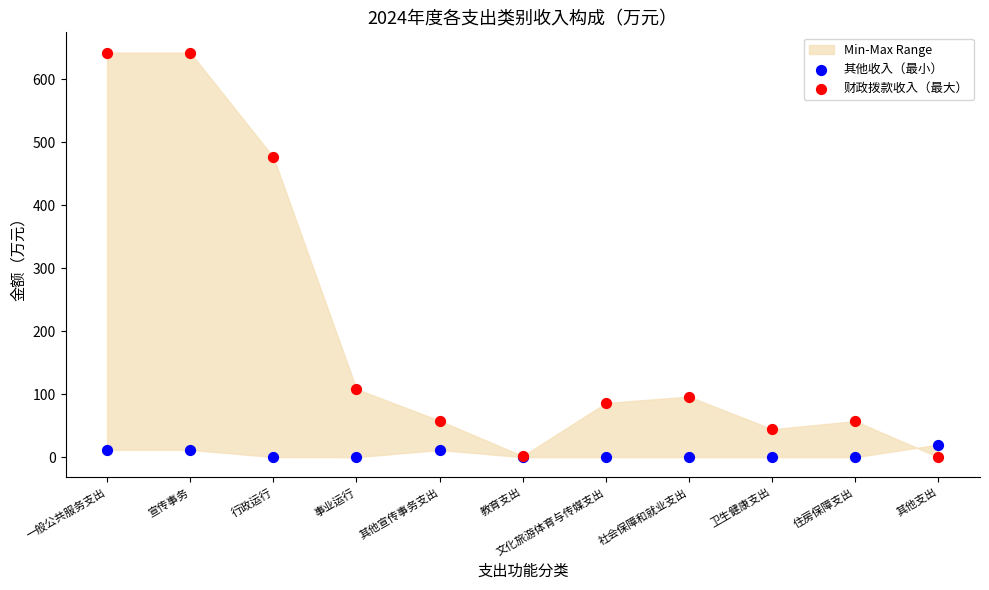

Which series has the largest Y range (max minus min)?

财政拨款收入（最大）